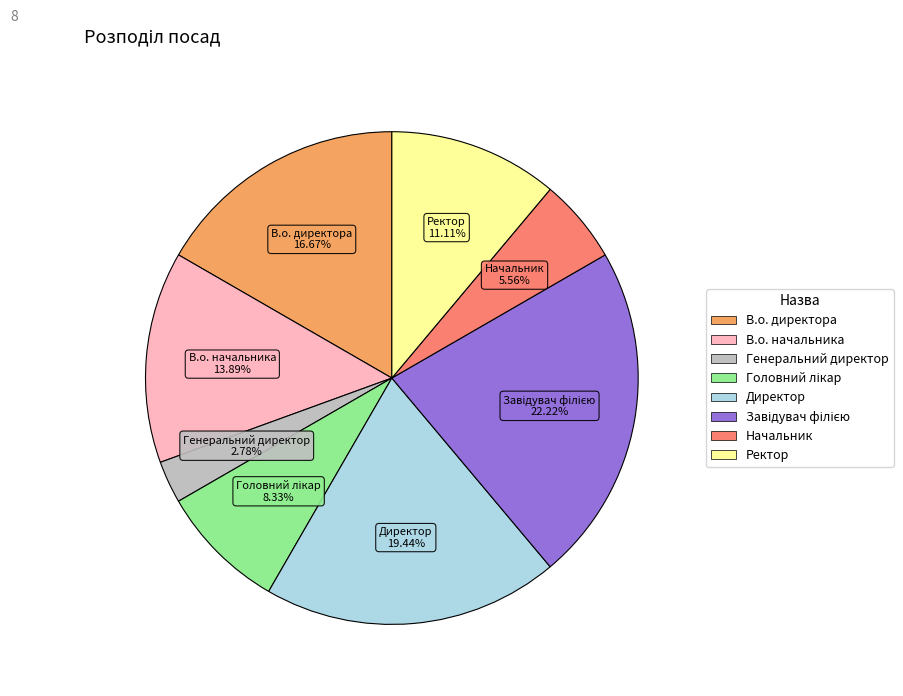

Combined, what portion of the pie is Директор and В.о. начальника?

33.3%